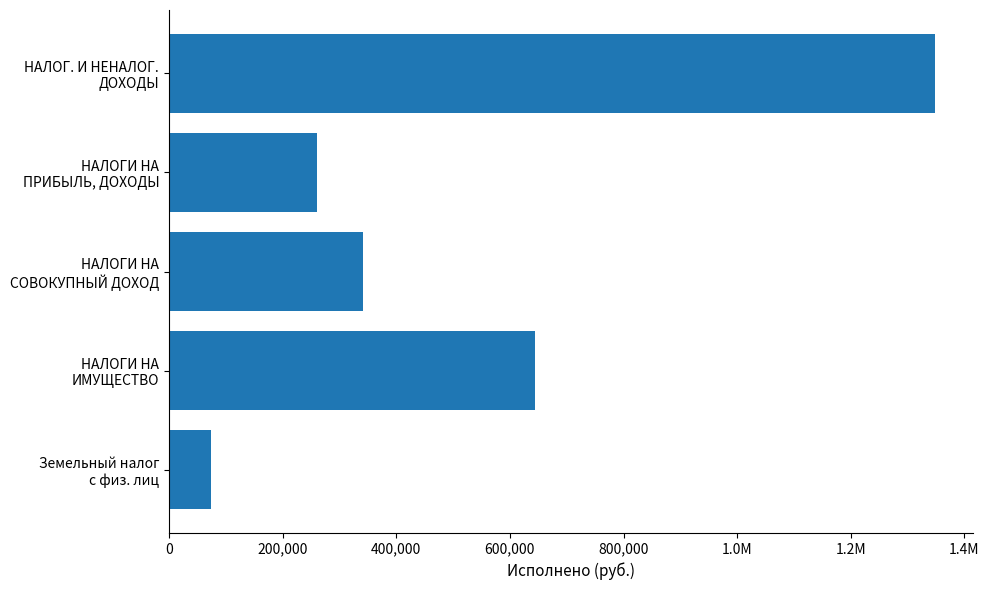

What is the average value?

533774.7